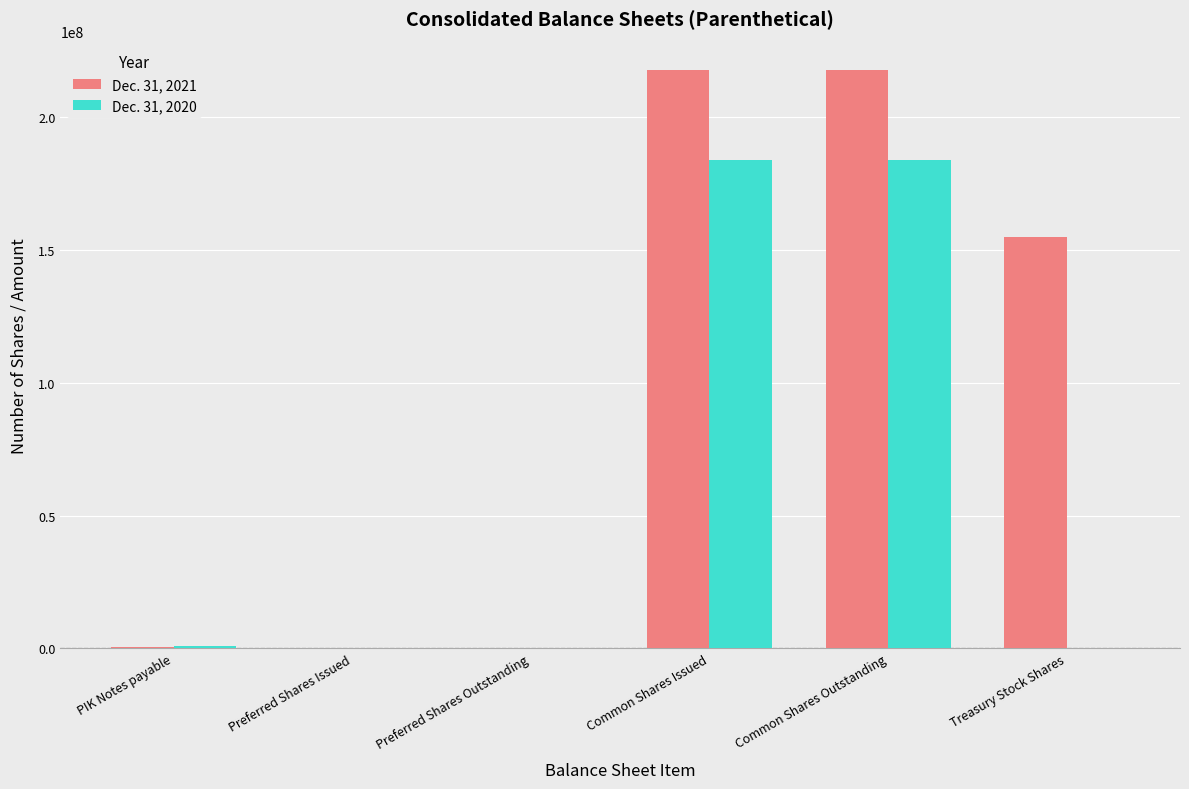

Which series has the largest total across all categories?

Dec. 31, 2021